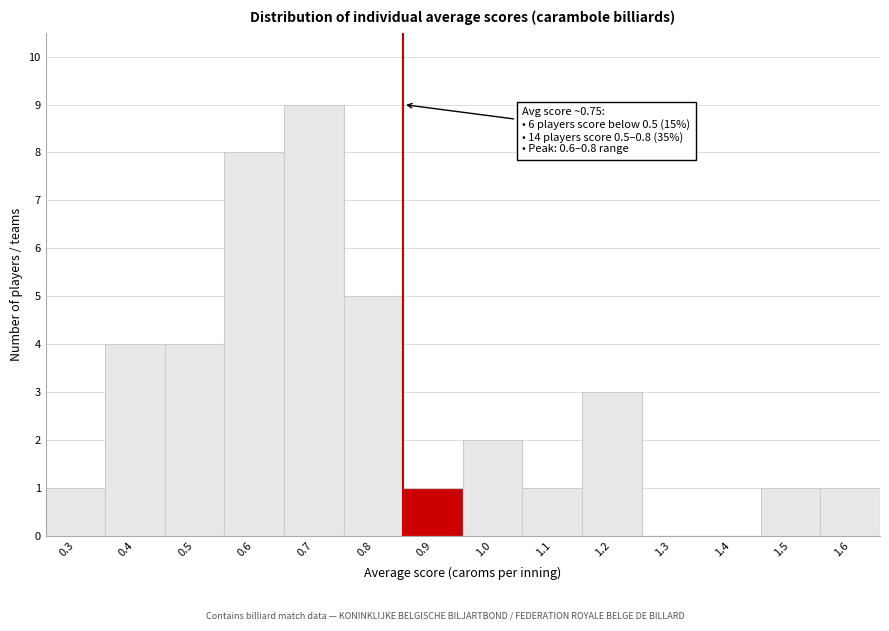

Reading right to left, transcribe all the data shown in this chart.

1.6=1	1.5=1	1.4=0	1.3=0	1.2=3	1.1=1	1.0=2	0.9=1	0.8=5	0.7=9	0.6=8	0.5=4	0.4=4	0.3=1